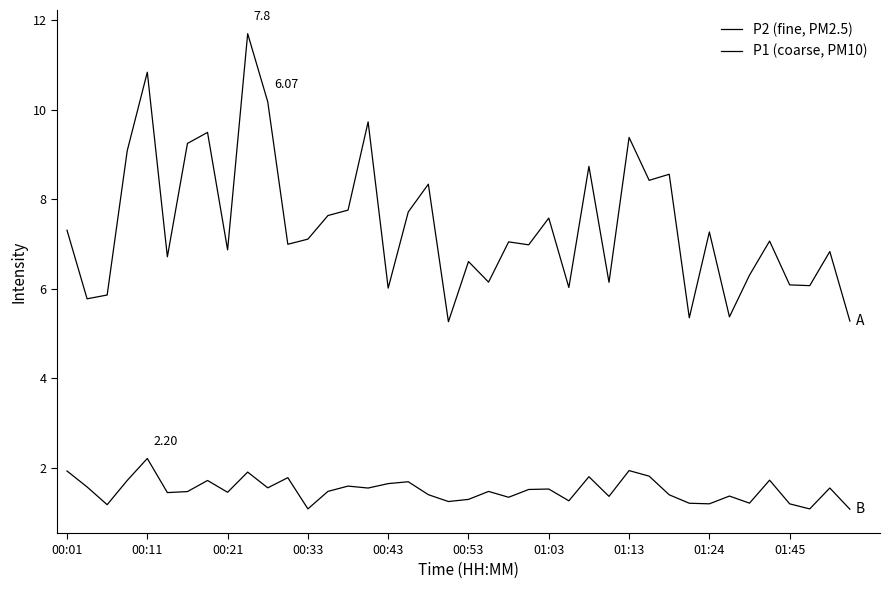

Is this an area chart (filled region under the line)?

No